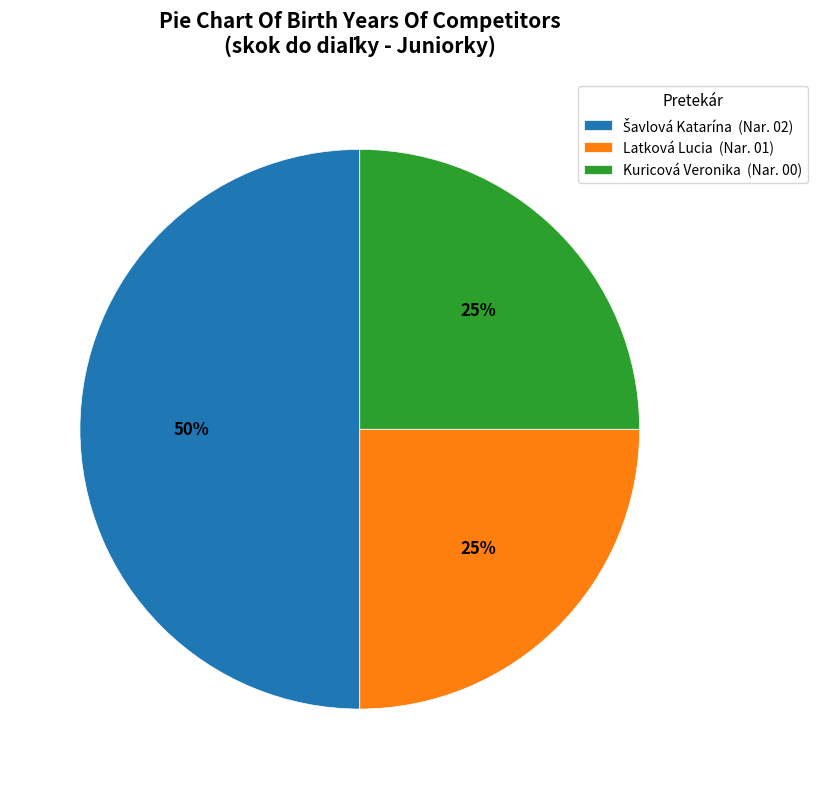

What percentage is the Latková Lucia (Nar. 01) slice, to the nearest percent?

25%